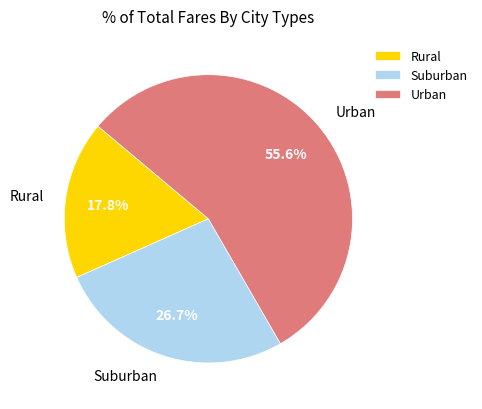

Which category has the smallest portion of the pie?

Rural